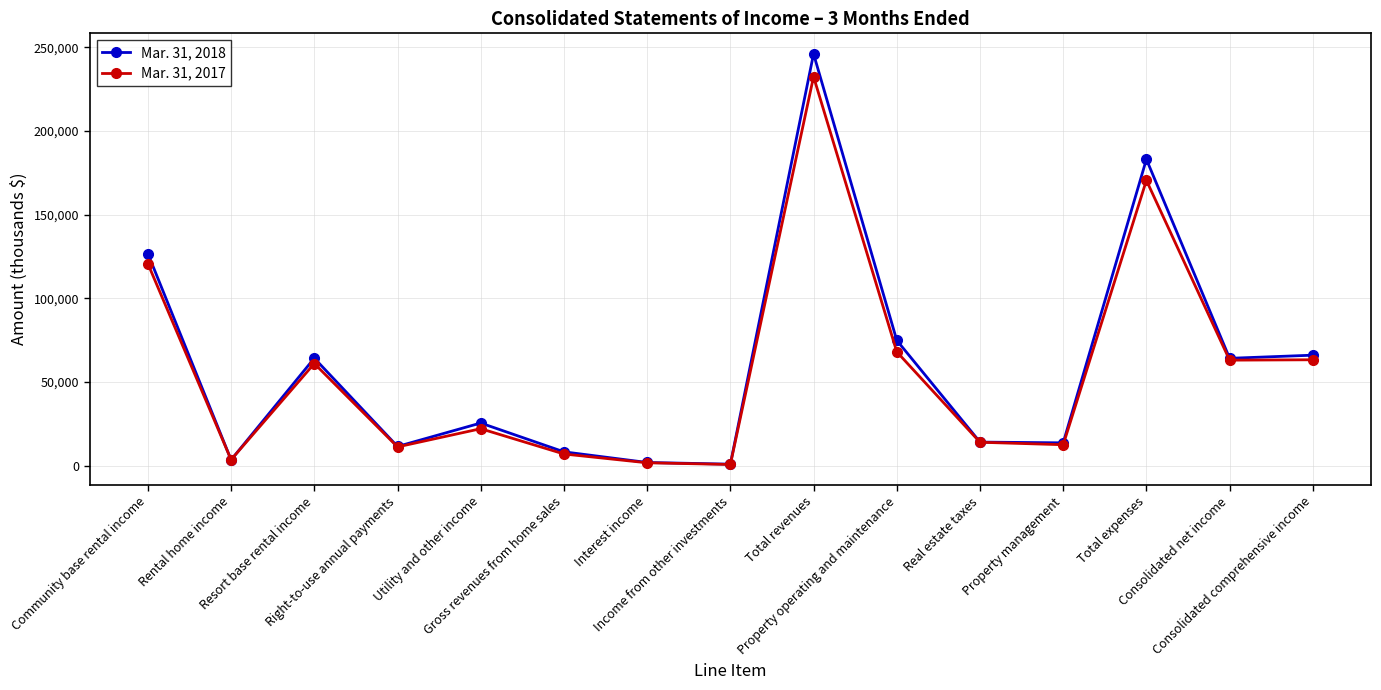

How many lines are shown in the chart?

2